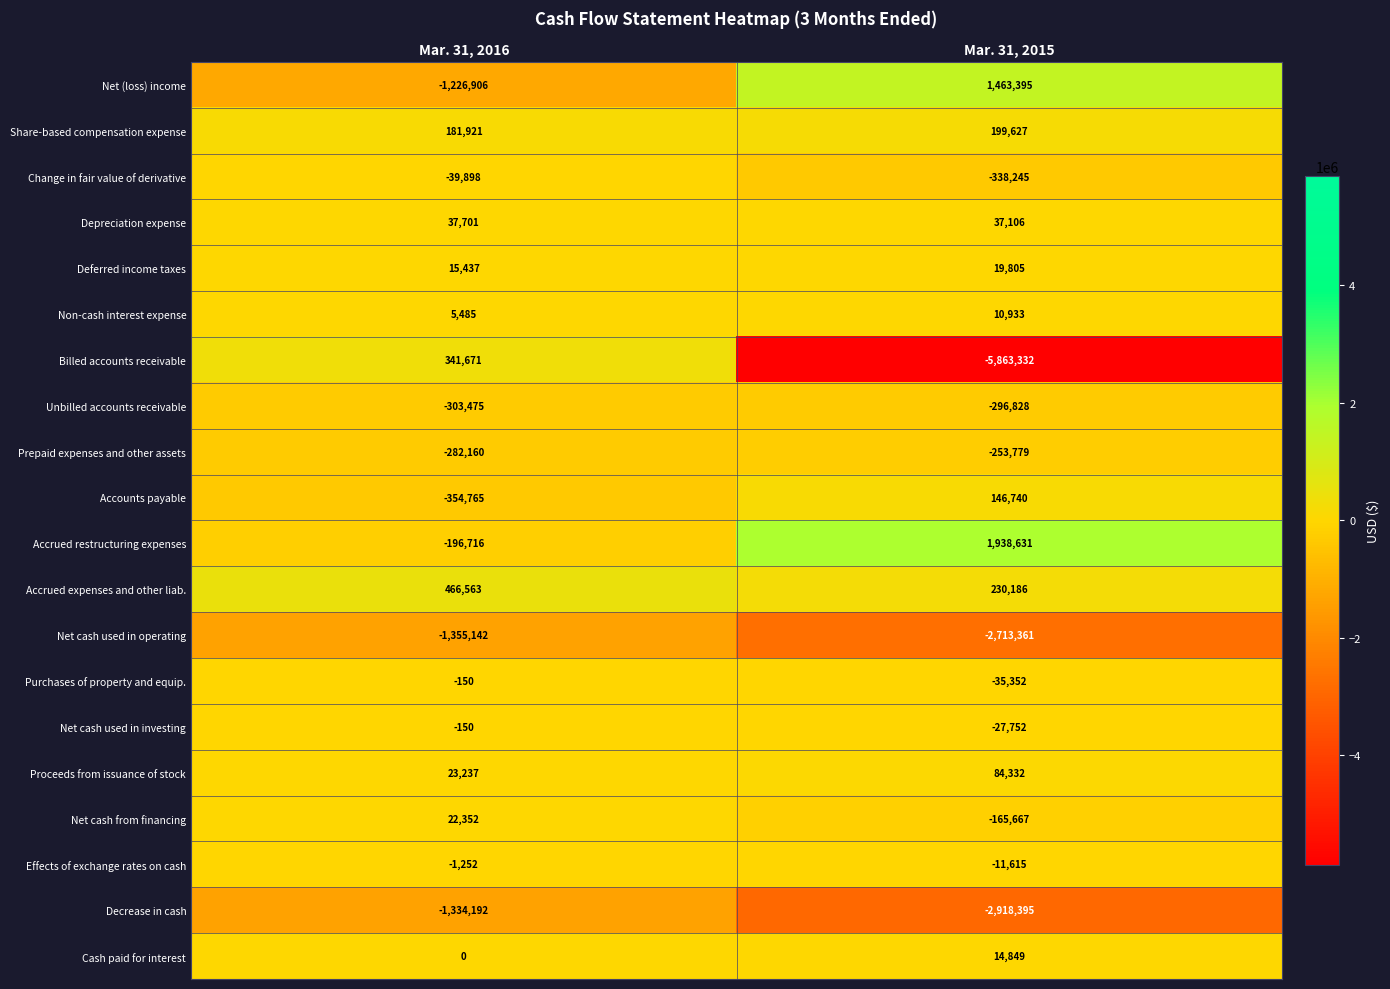

Which label corresponds to the smallest value in the chart?

Mar. 31, 2015